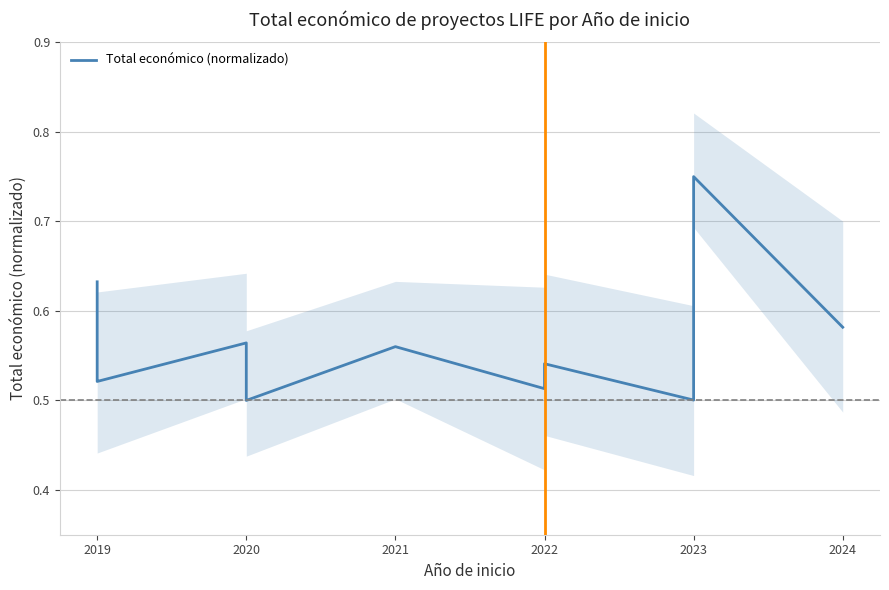

Count the values in the range 0 to 1.

12